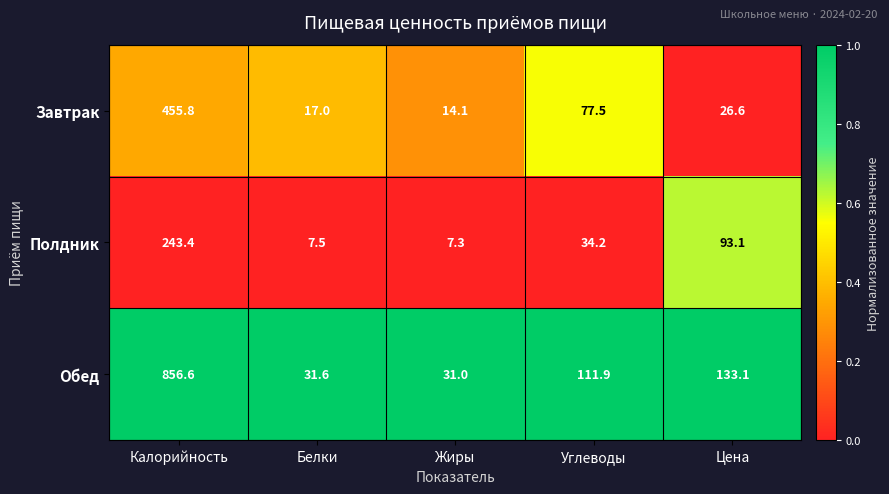

What is the total value across all series at Белки?

56.1